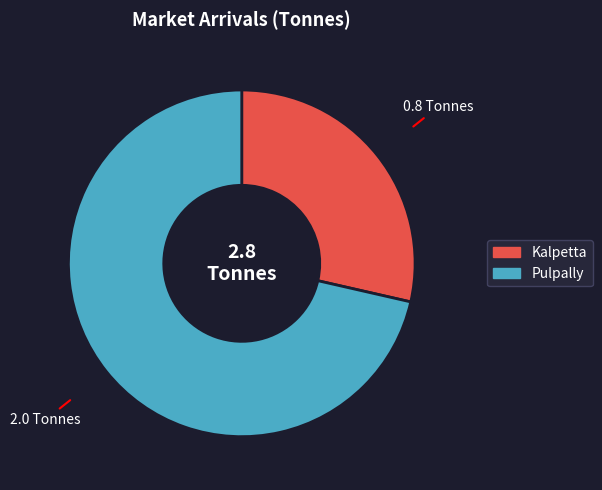

The Kalpetta slice represents 29% of the pie. True or false?

True